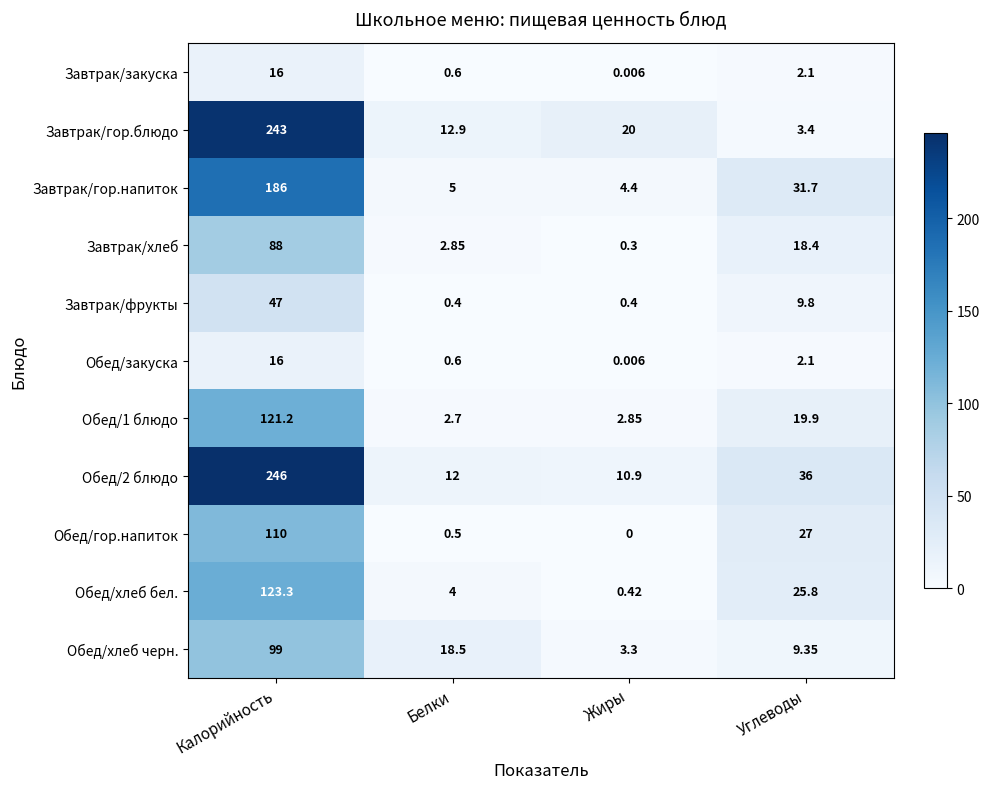

At which label is Завтрак/закуска closest to 8?

Углеводы